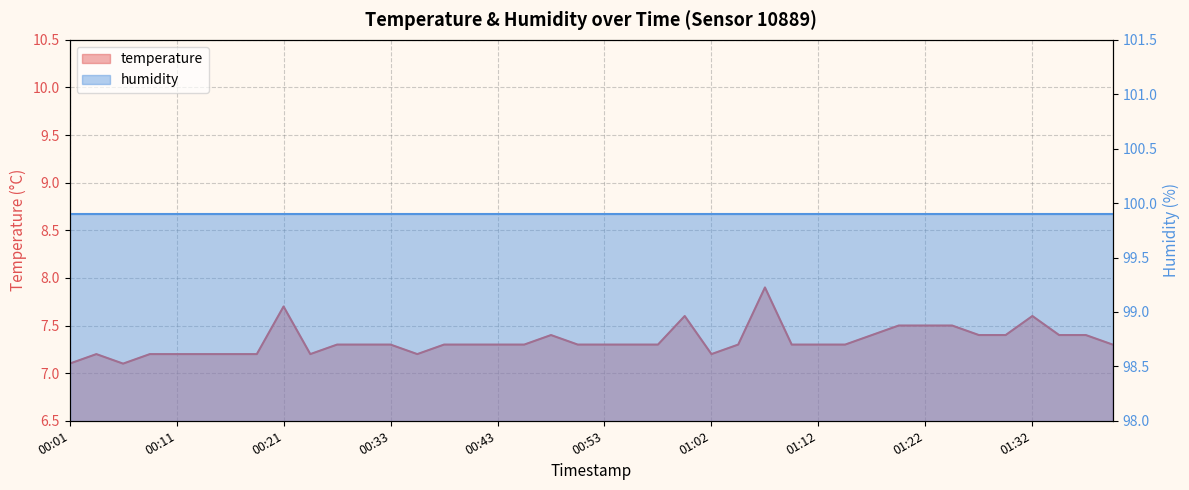

How many values are between 7 and 8?

40